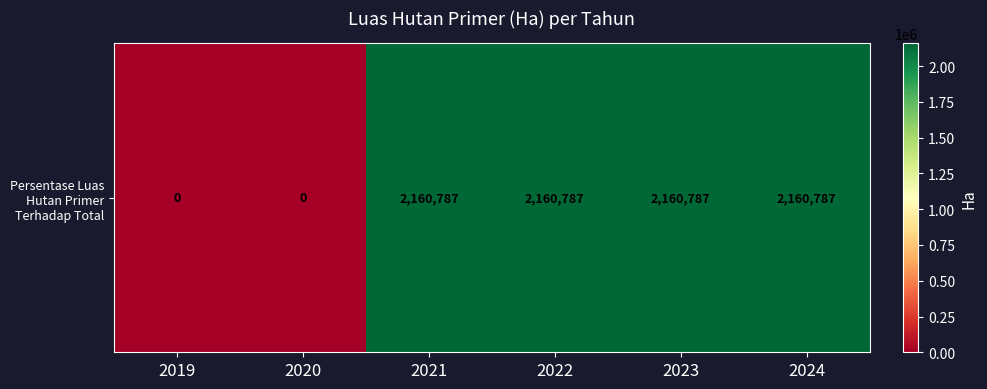

How many values are above zero?

4